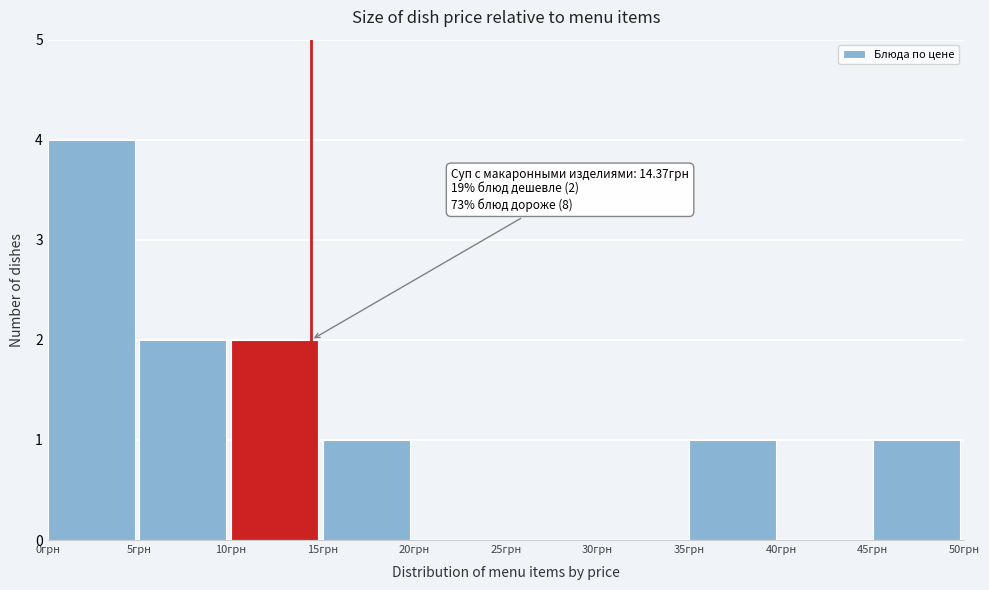

Which range on the x-axis has the tallest bar?

0 to 5